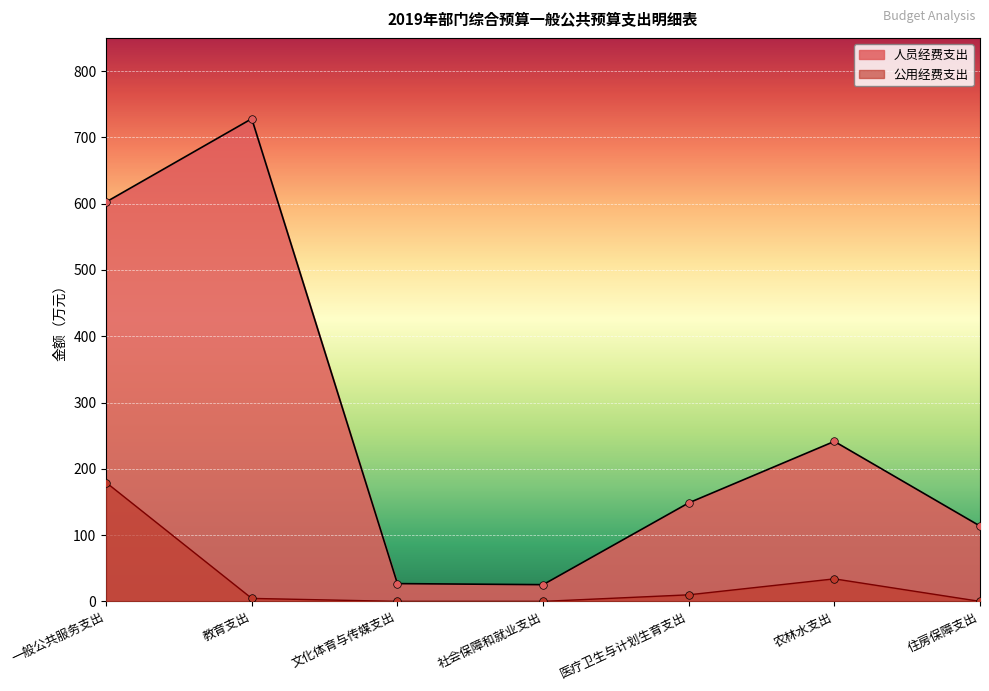

Which has a higher value, 教育支出 or 文化体育与传媒支出?

教育支出